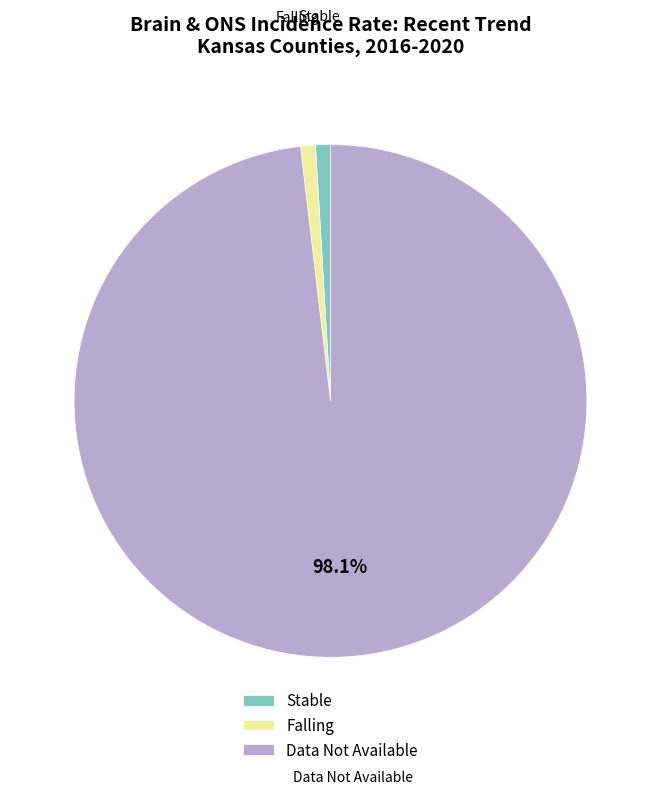

Between Data Not Available and Falling, which is larger?

Data Not Available